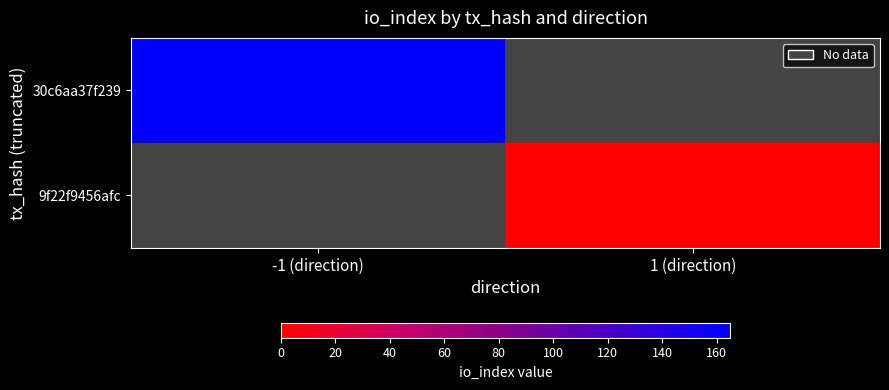

How many values in 30c6aa37f239 are above zero?

1